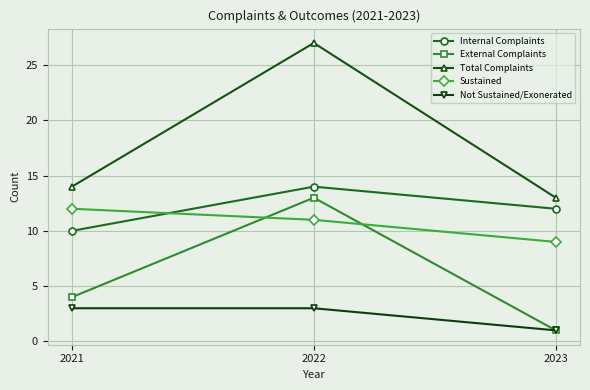

What is the average value of the Not Sustained/Exonerated series?

2